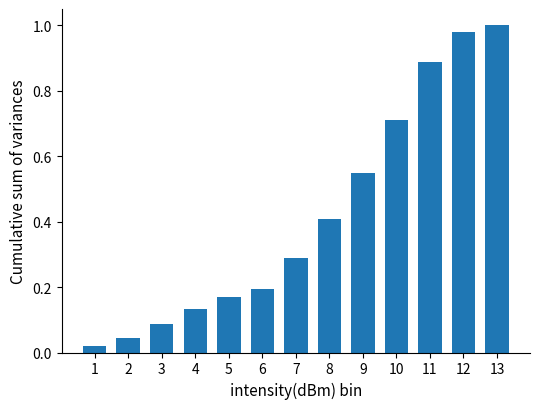

The value at 13 is 1.0. True or false?

True